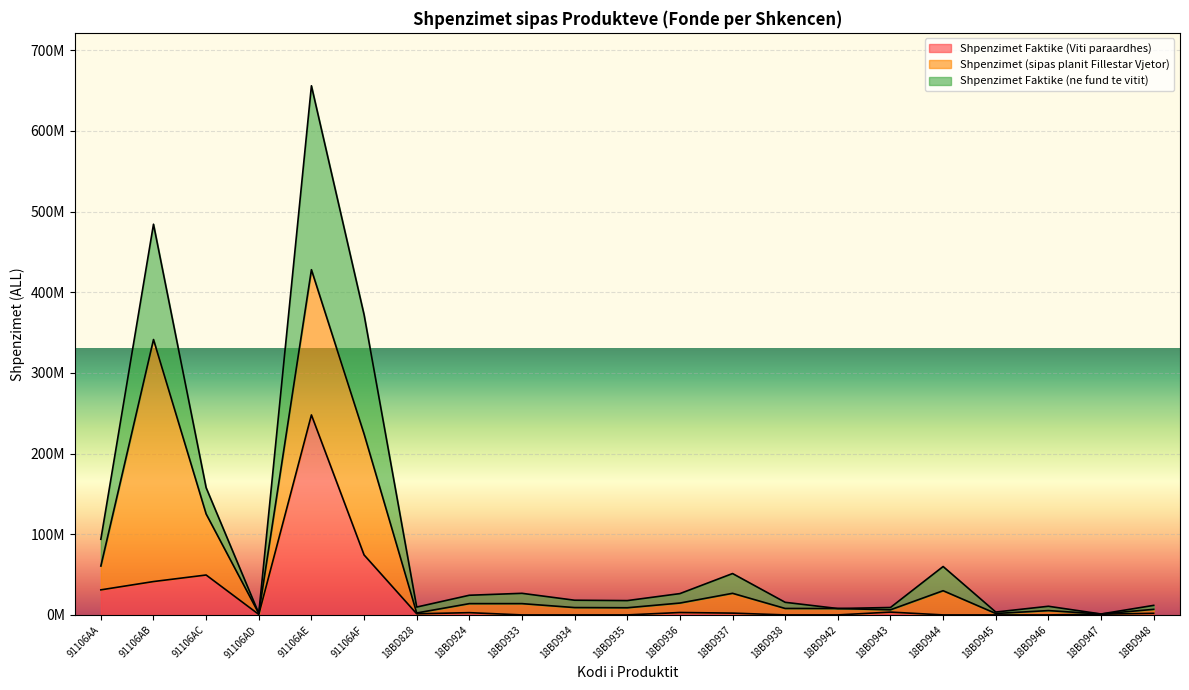

Does the chart display data point markers on the line(s)?

No